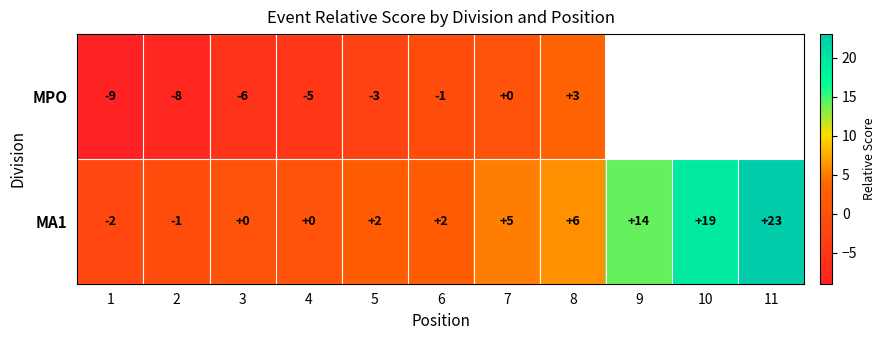

Count the number of categories in the chart.

11